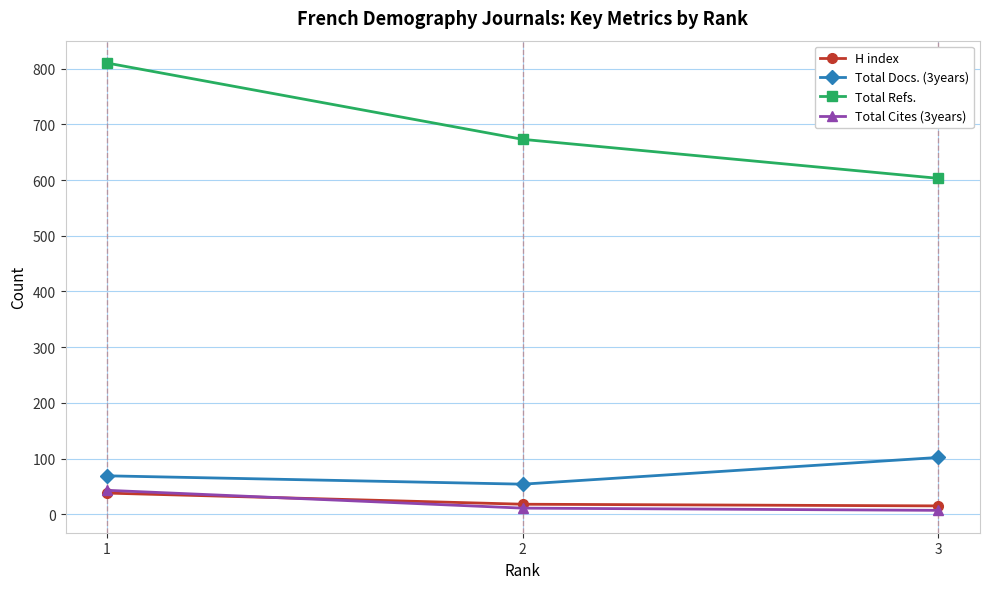

Count the number of data series in this chart.

4